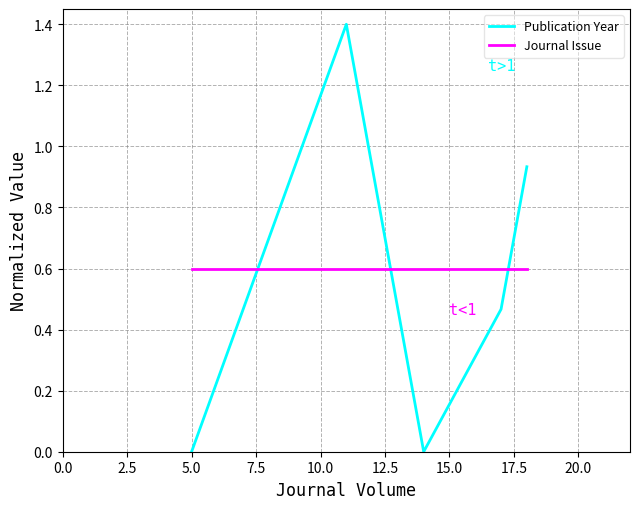

Does the chart display data point markers on the line(s)?

No